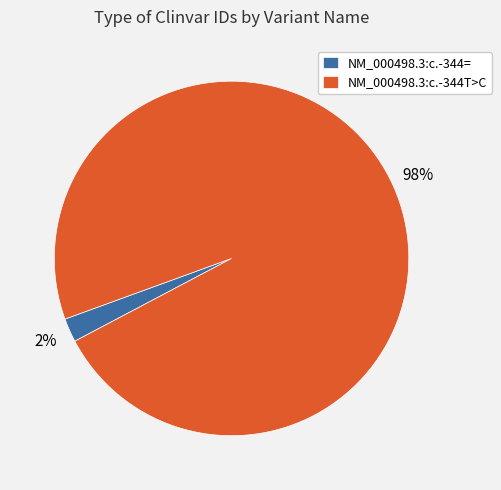

Is the sum of NM_000498.3:c.-344T>C and NM_000498.3:c.-344= greater than half?

Yes